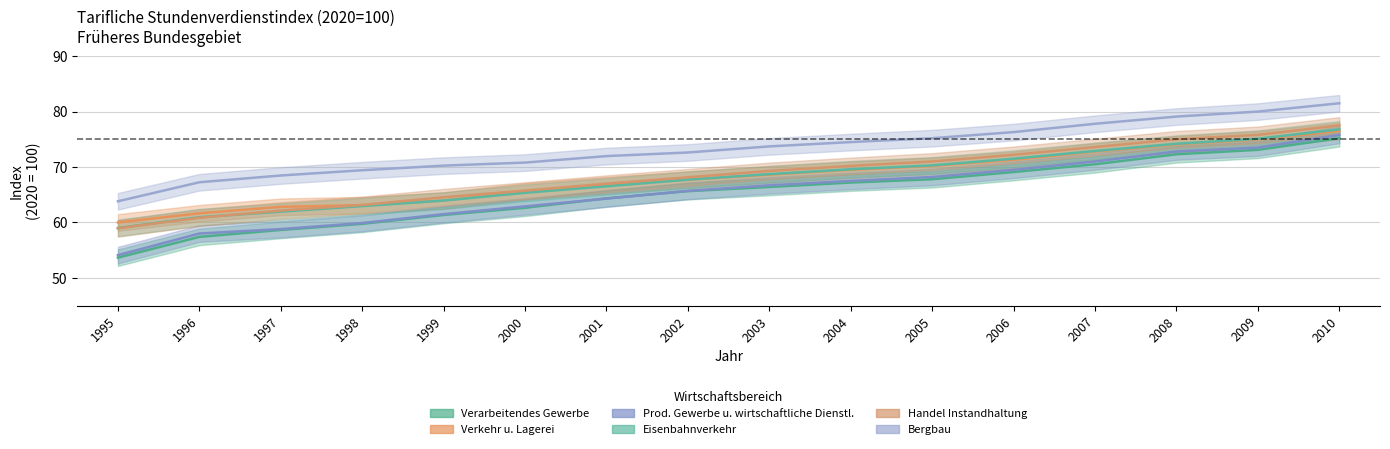

Between 1995 and 2001, which series saw the biggest shift?

Verarbeitendes Gewerbe